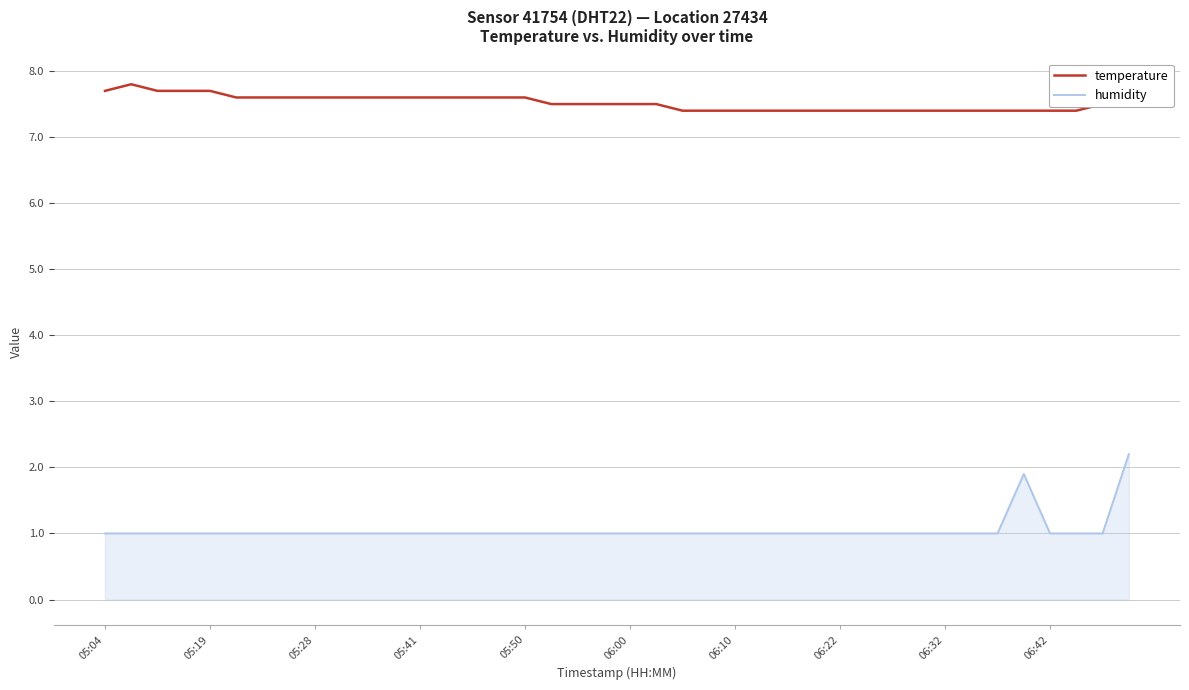

Which series has the widest spread of values?

humidity